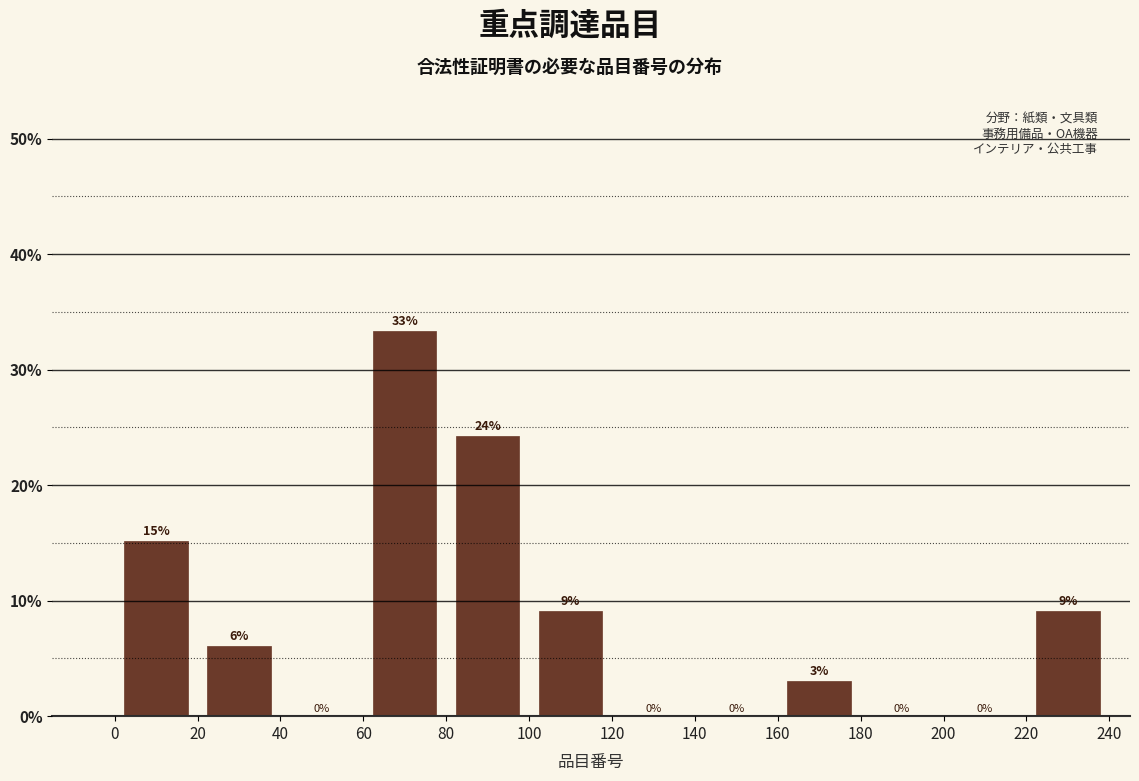

Over which range of the x-axis is the bar tallest?

60 to 80